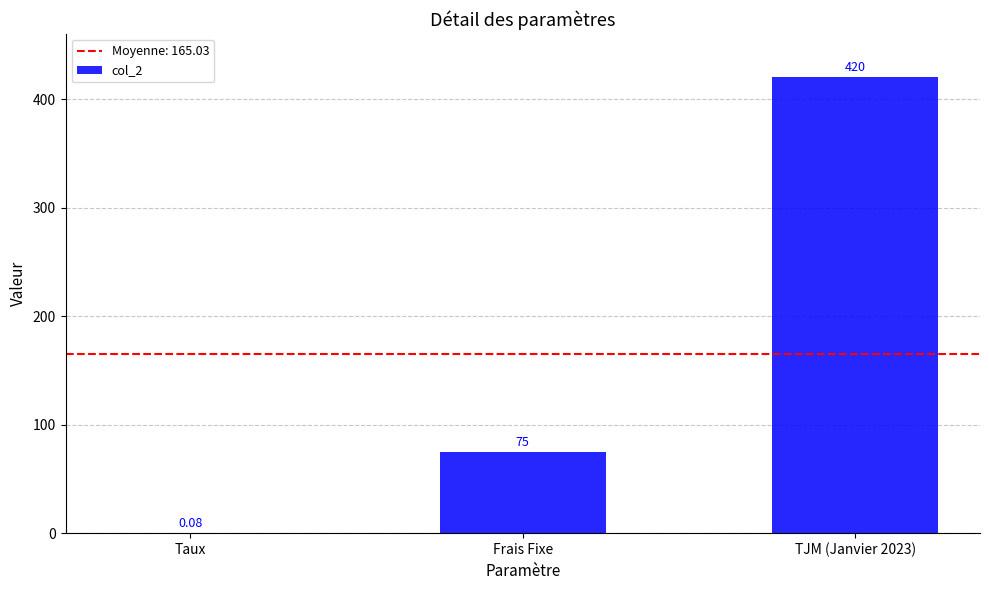

What is the ratio of the value at TJM (Janvier 2023) to the value at Frais Fixe?

5.6